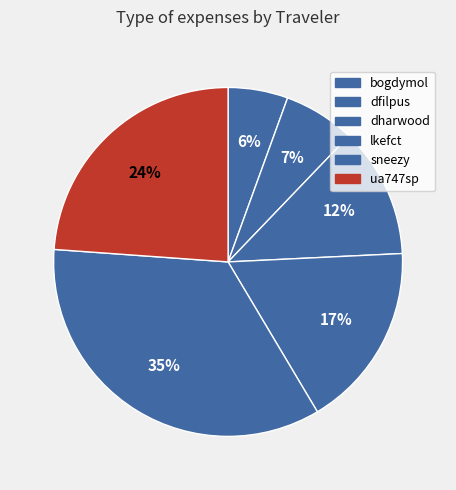

To the nearest percent, what is the combined percentage of sneezy and bogdymol?

40%